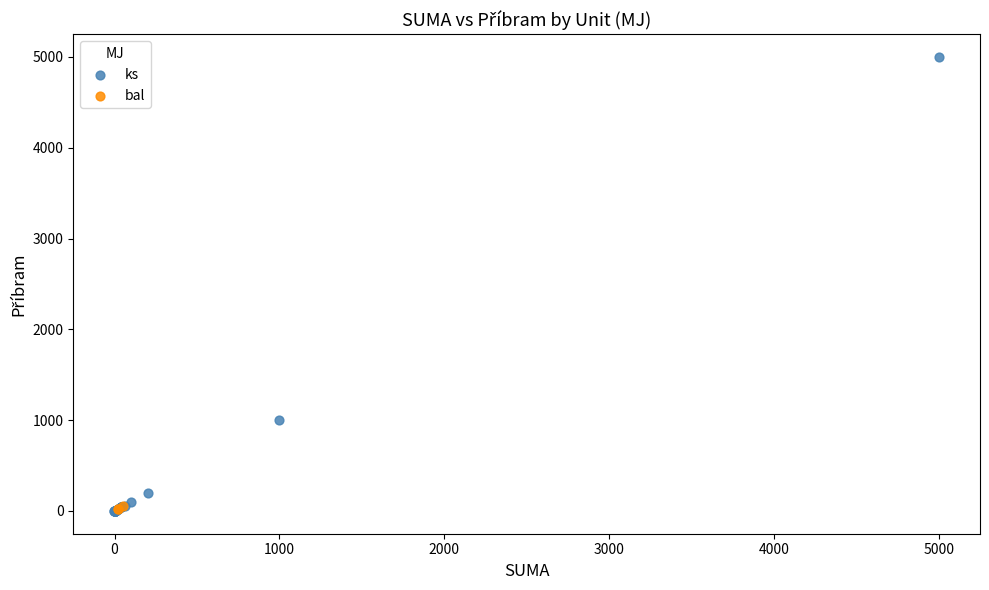

Which series reaches the maximum Y coordinate?

ks